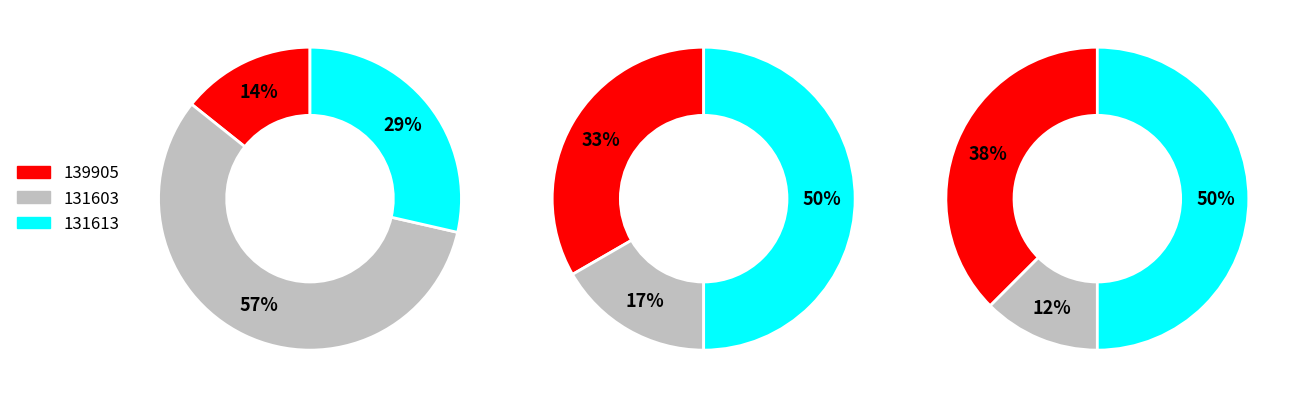

Combined, do 139905 and 131603 account for over 50%?

No